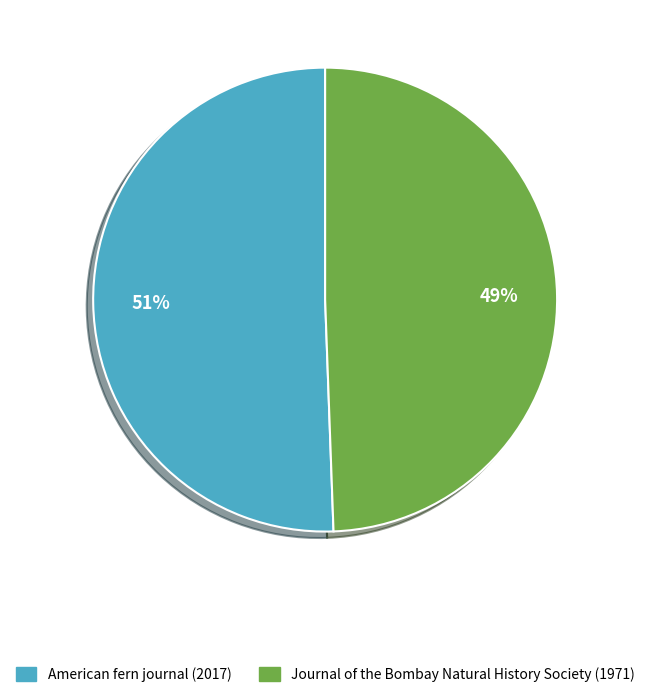

Which has a higher value, American fern journal (2017) or Journal of the Bombay Natural History Society (1971)?

American fern journal (2017)